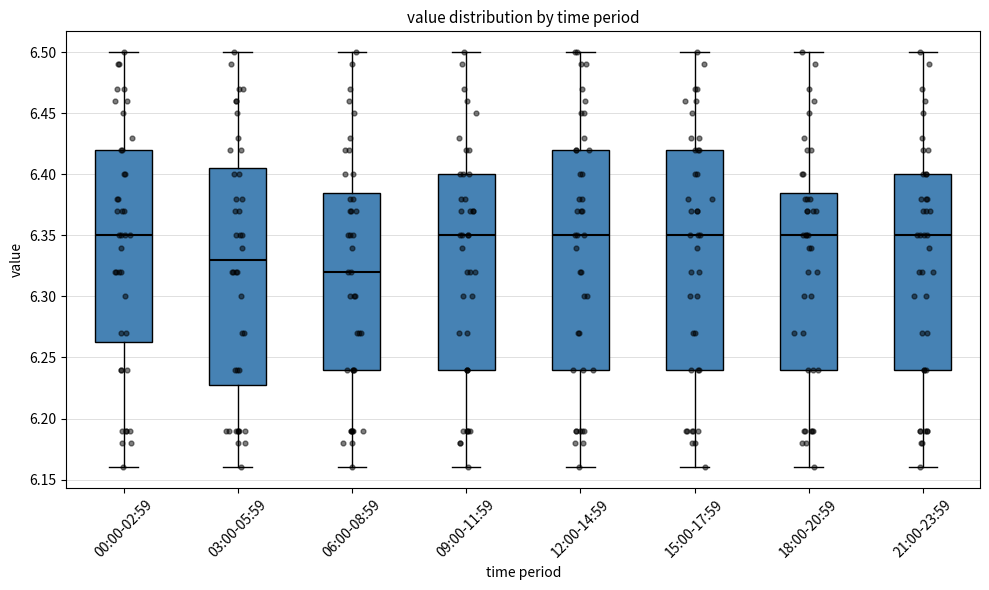

Reading left to right, read every box against the y-axis: the position of its median line, the range the box covers, and the ends of its whiskers. The values are not printed on the chart, so give them approximately, as read against the axis.

00:00-02:59: median 6.350, box 6.265 to 6.420, whiskers 6.160 to 6.500
03:00-05:59: median 6.330, box 6.230 to 6.405, whiskers 6.160 to 6.500
06:00-08:59: median 6.320, box 6.240 to 6.385, whiskers 6.160 to 6.500
09:00-11:59: median 6.350, box 6.240 to 6.400, whiskers 6.160 to 6.500
12:00-14:59: median 6.350, box 6.240 to 6.420, whiskers 6.160 to 6.500
15:00-17:59: median 6.350, box 6.240 to 6.420, whiskers 6.160 to 6.500
18:00-20:59: median 6.350, box 6.240 to 6.385, whiskers 6.160 to 6.500
21:00-23:59: median 6.350, box 6.240 to 6.400, whiskers 6.160 to 6.500